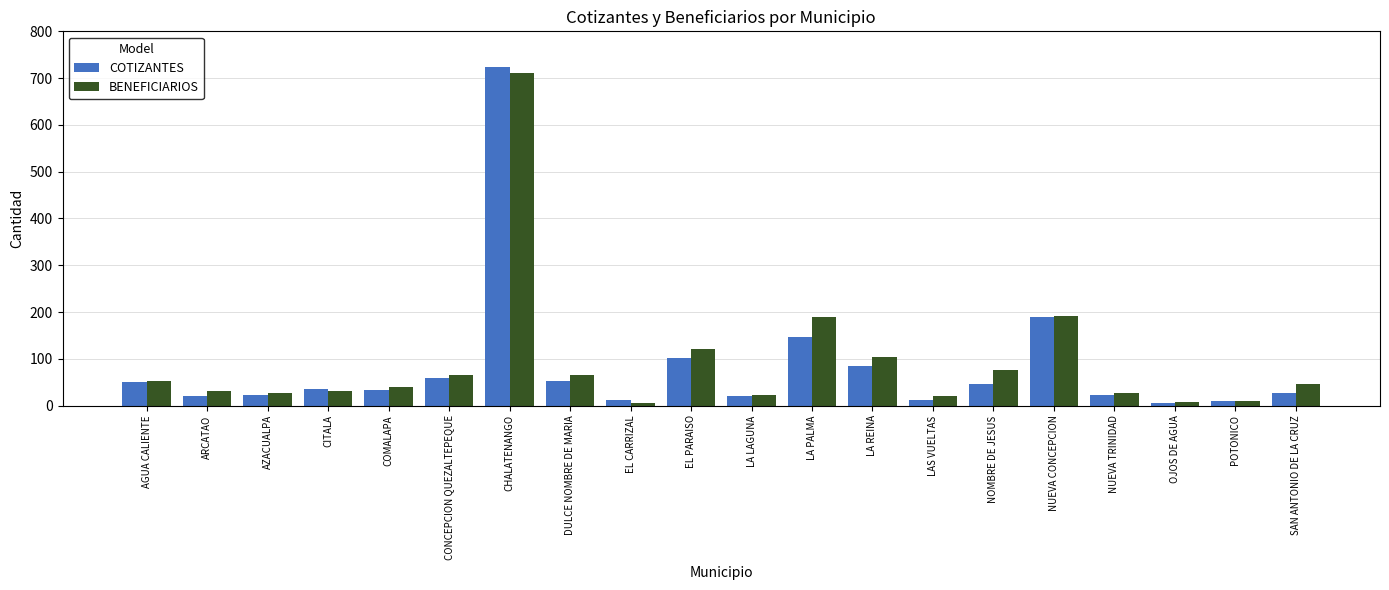

List the series in order of their overall mean, lowest first.

COTIZANTES, BENEFICIARIOS